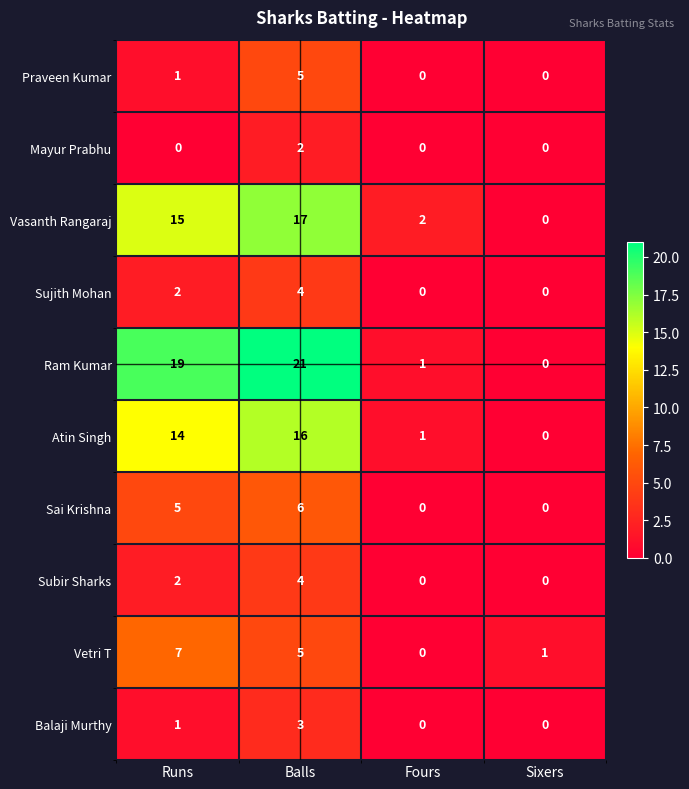

How many categories are shown in the chart?

4